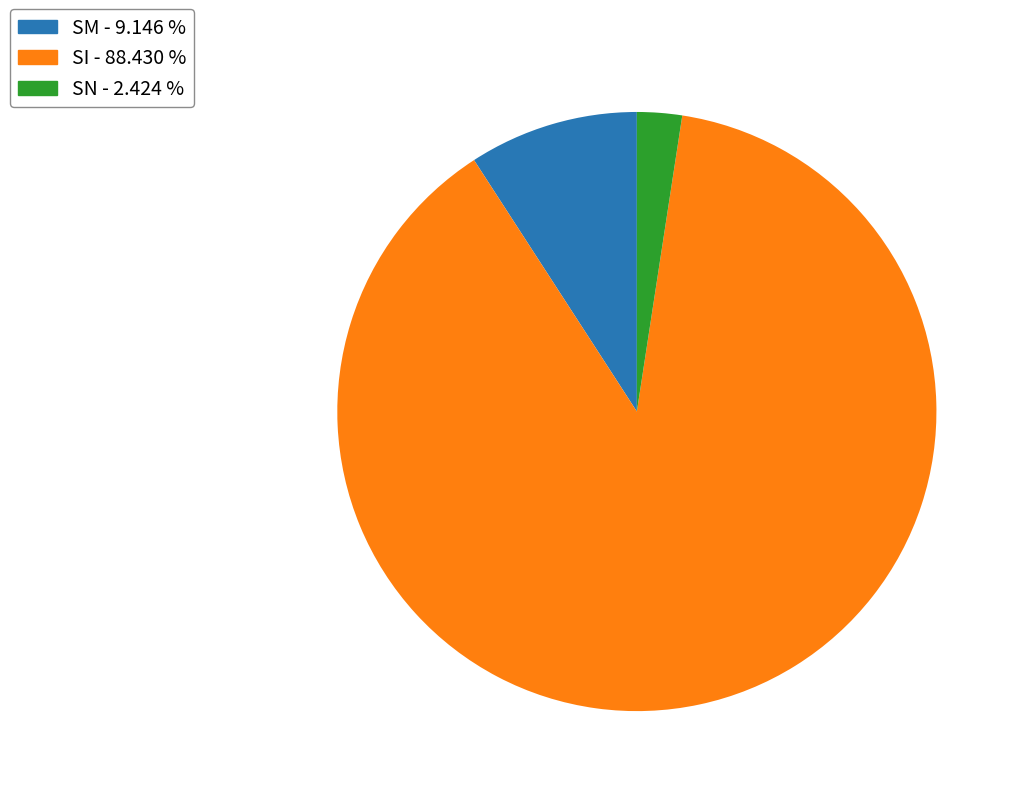

Which category has the smallest portion of the pie?

SN